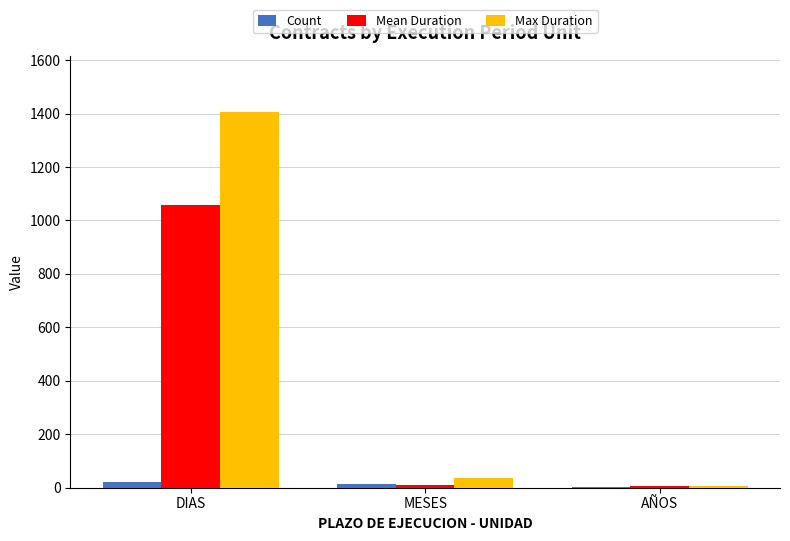

Is the value of Max Duration at DIAS greater than the value of Count at MESES?

Yes